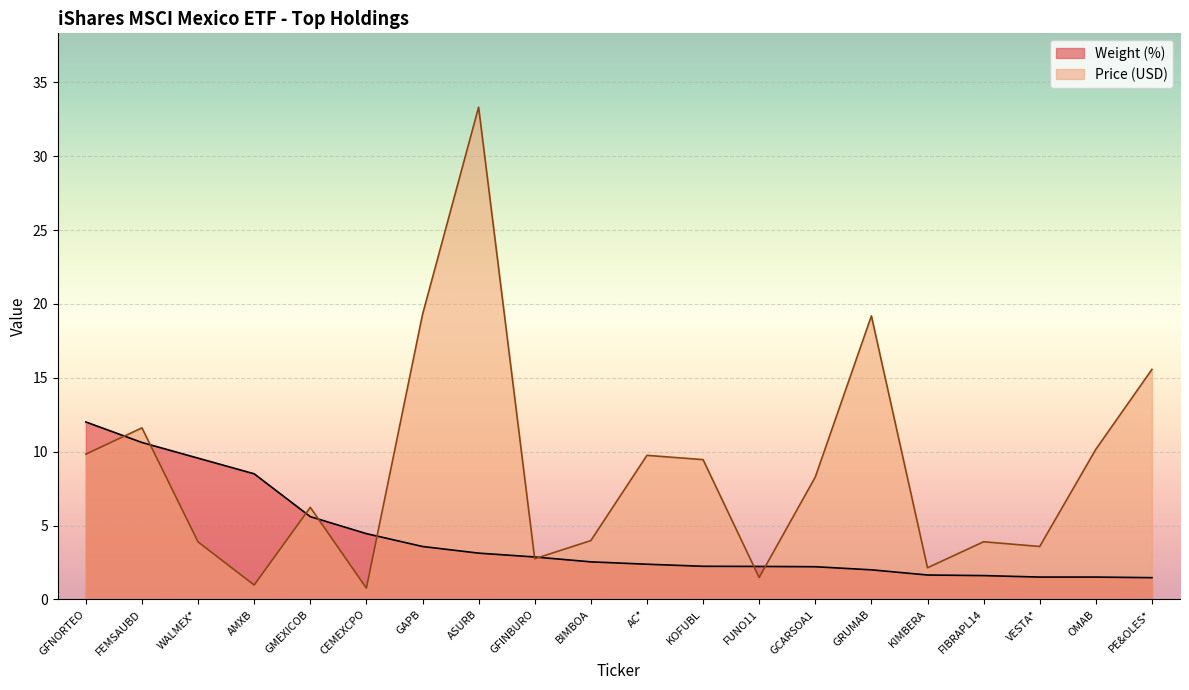

How many times do Price (USD) and Weight (%) cross each other?

9